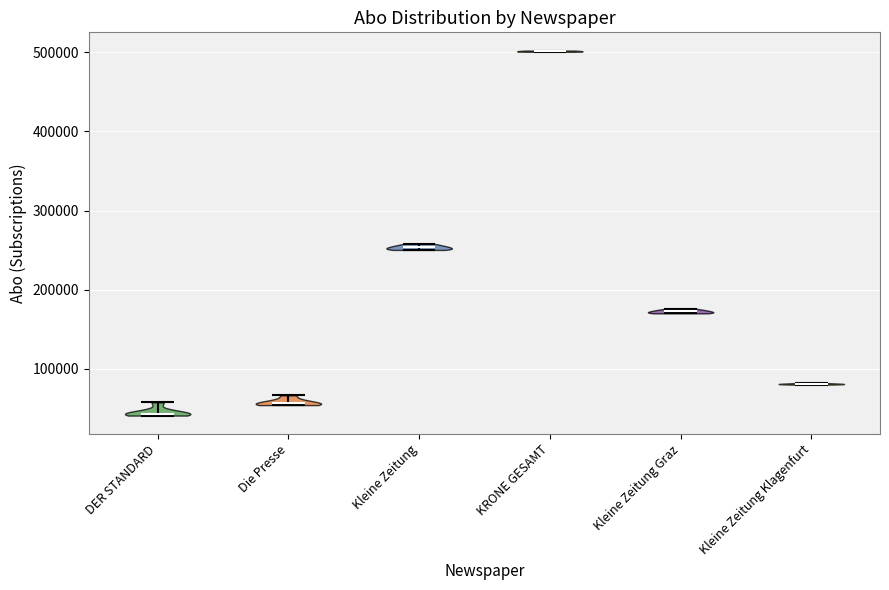

Reading left to right, read every violin against the y-axis: where its median line is, and the lowest and highest points it reaches. The values are not printed on the chart, so give them approximately, as read against the axis.

DER STANDARD: median line 40000, lowest point 40000, highest point 60000
Die Presse: median line 60000, lowest point 50000, highest point 70000
Kleine Zeitung: median line 250000, lowest point 250000, highest point 260000
KRONE GESAMT: median line 500000, lowest point 500000, highest point 500000
Kleine Zeitung Graz: median line 170000, lowest point 170000, highest point 180000
Kleine Zeitung Klagenfurt: median line 80000, lowest point 80000, highest point 80000